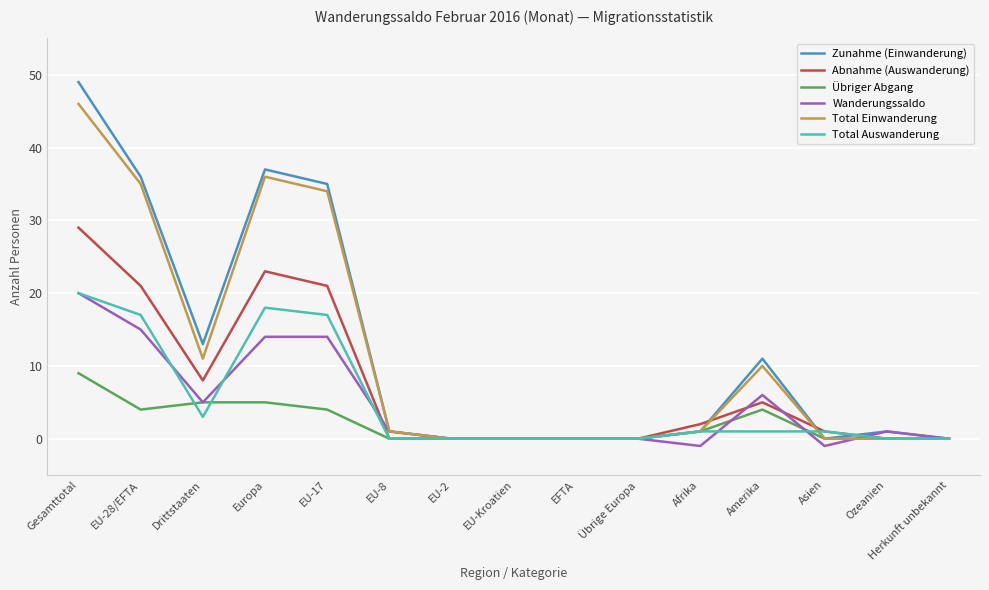

Is it true that Wanderungssaldo equals 0 at Übrige Europa?

True